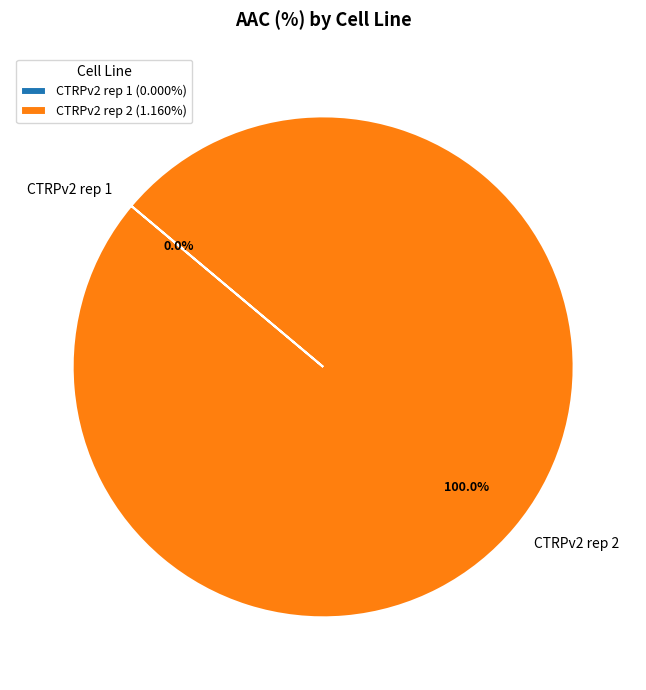

Does any single category account for the majority?

Yes